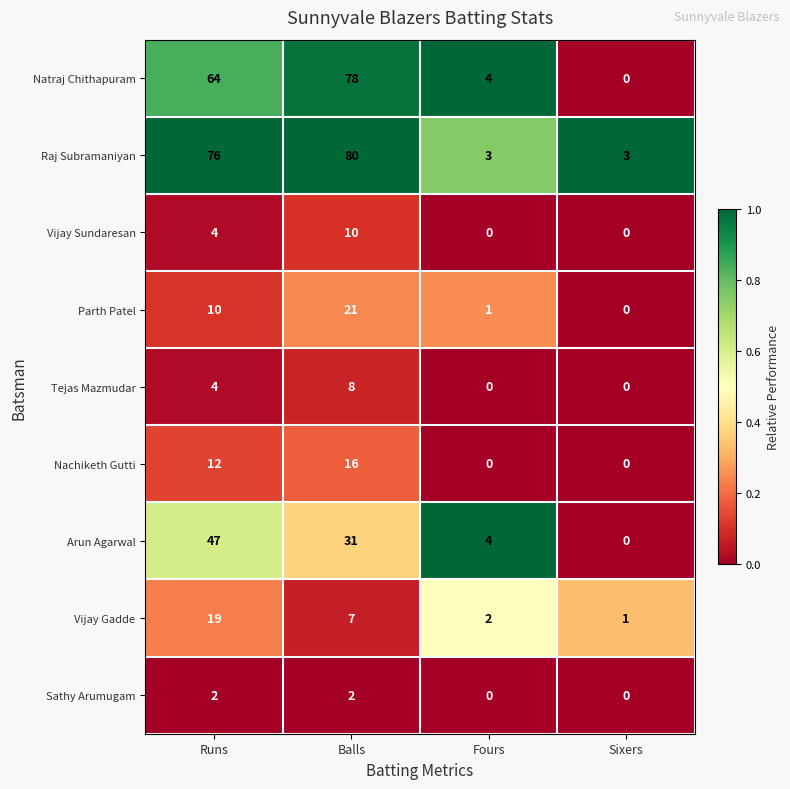

What is the difference between the maximum and minimum values in the Arun Agarwal series?

47